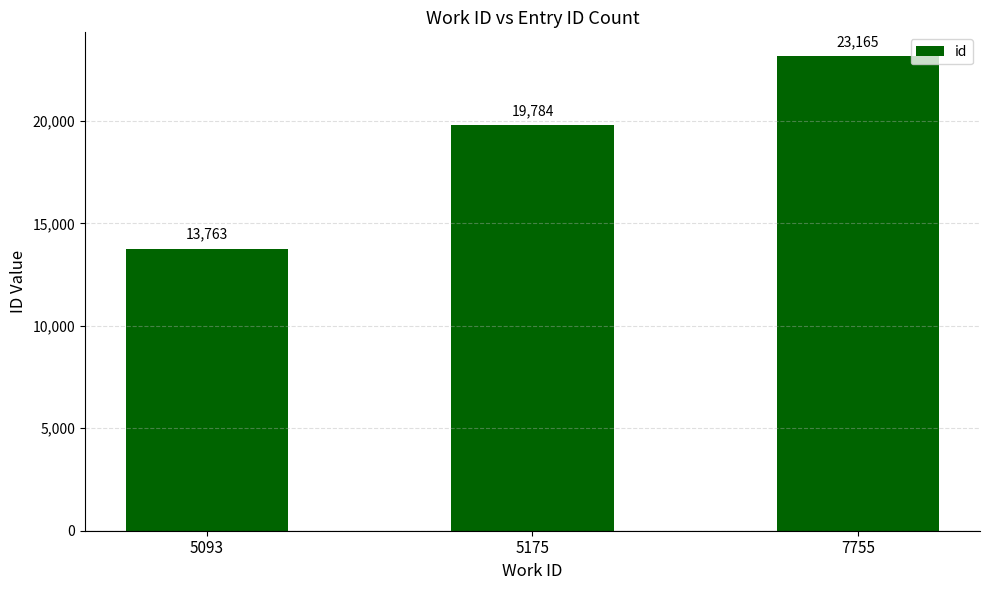

What is the difference between the maximum and second lowest values?

3381